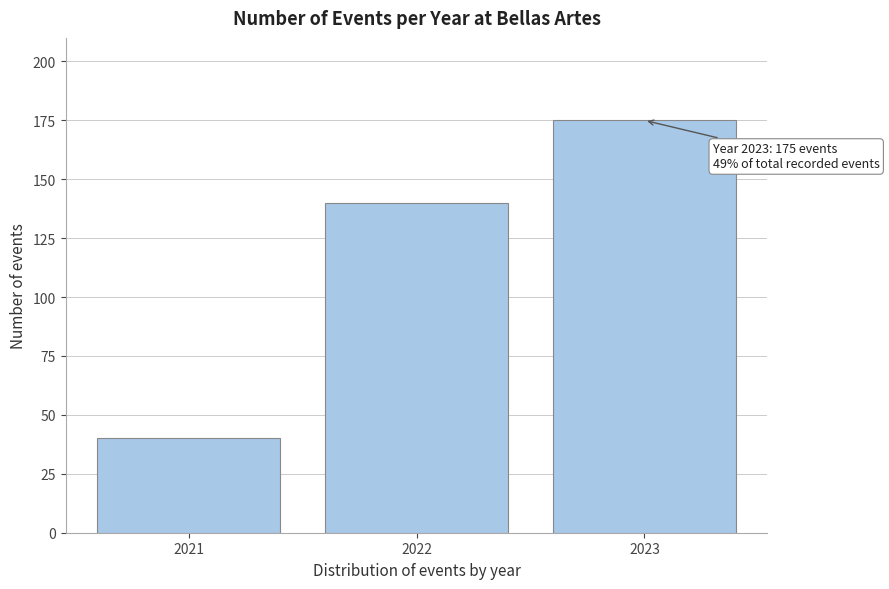

Reading right to left, extract all data points from this chart.

175	140	40